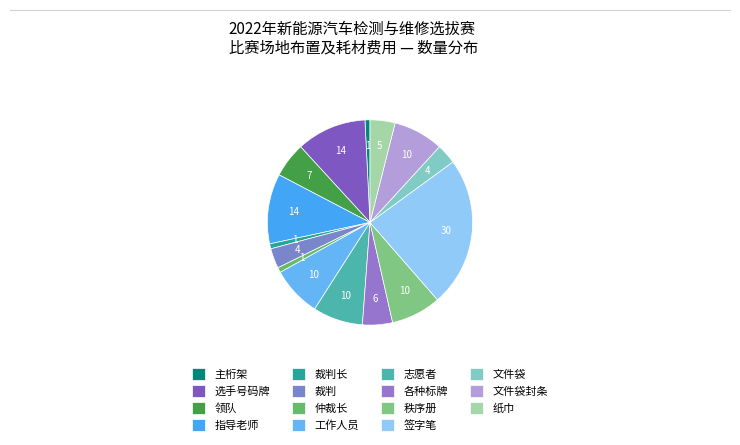

What is the smallest slice in the pie chart?

主桁架